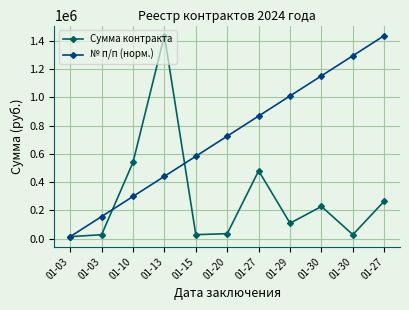

What are all the series names shown in the legend?

Сумма контракта, № п/п (норм.)